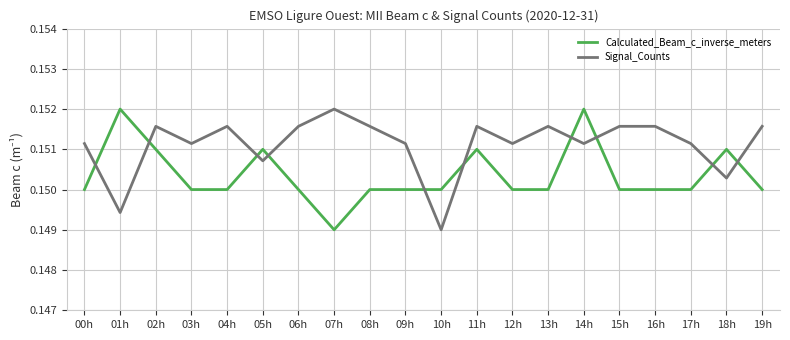

What is the sum of all Signal_Counts values?

3.0